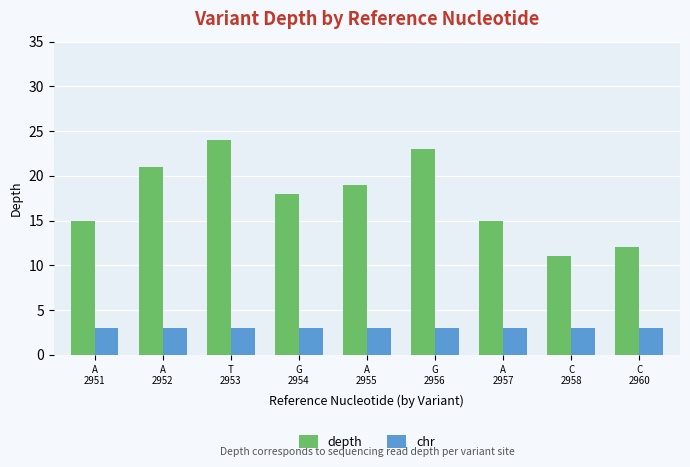

How many data points in depth are less than 18?

4